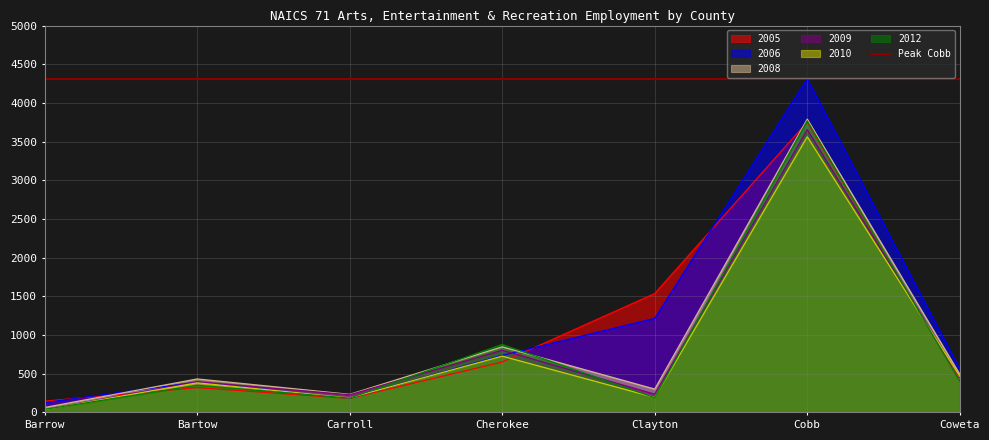

What is the label of the 1st point from the left?

Barrow